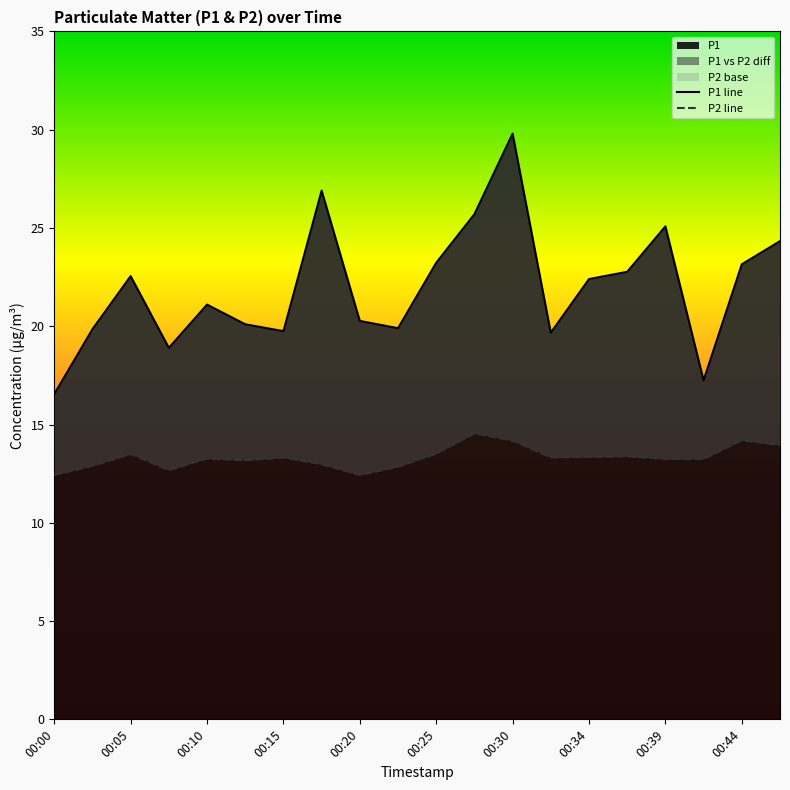

Which category has the highest value in the P1 series?

00:30